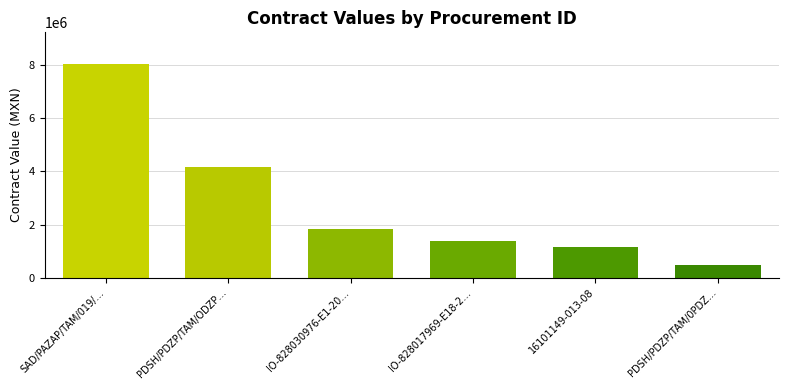

What is the change in value from SAD/PAZAP/TAM/019/… to PDSH/PDZP/TAM/ODZP…?

-3873891.9